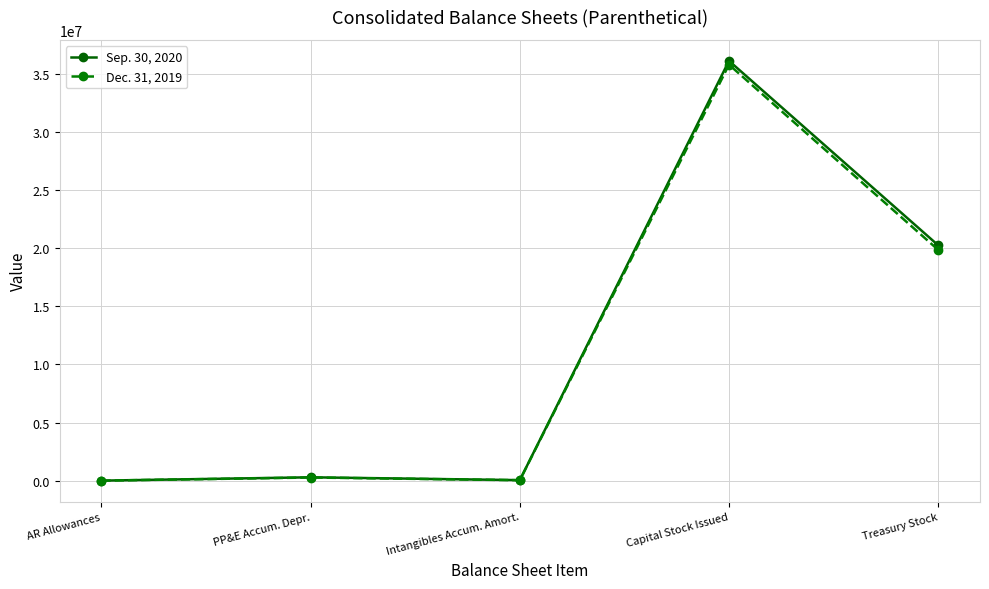

Rank the series by their average value, from lowest to highest.

Dec. 31, 2019, Sep. 30, 2020